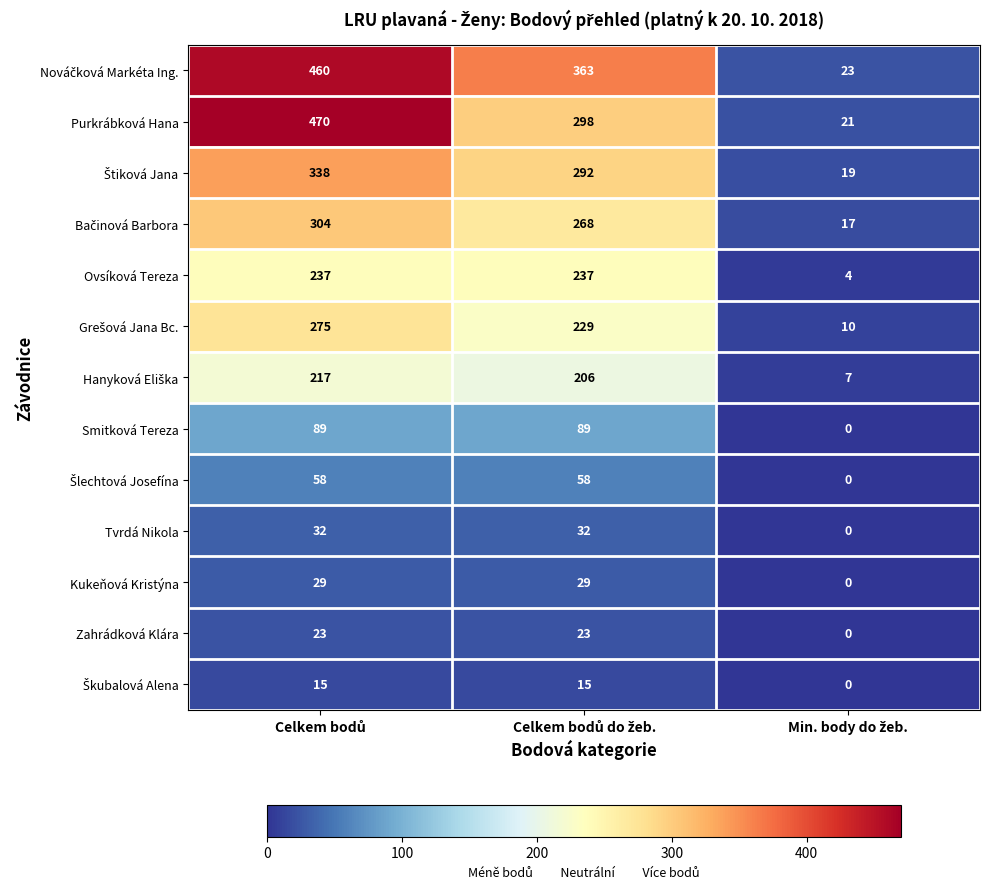

What is the average value of the Purkrábková Hana series?

263